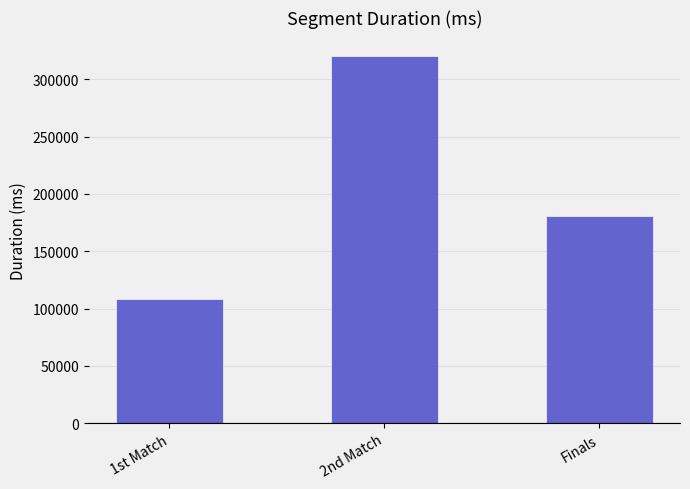

What is the smallest value displayed?

108372